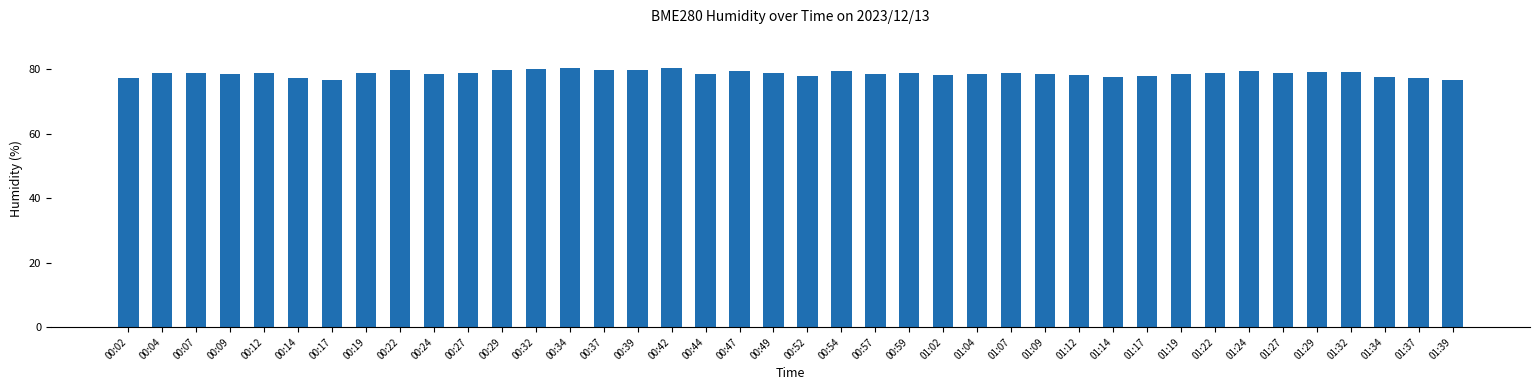

Are the bars grouped side by side (vs. stacked)?

No